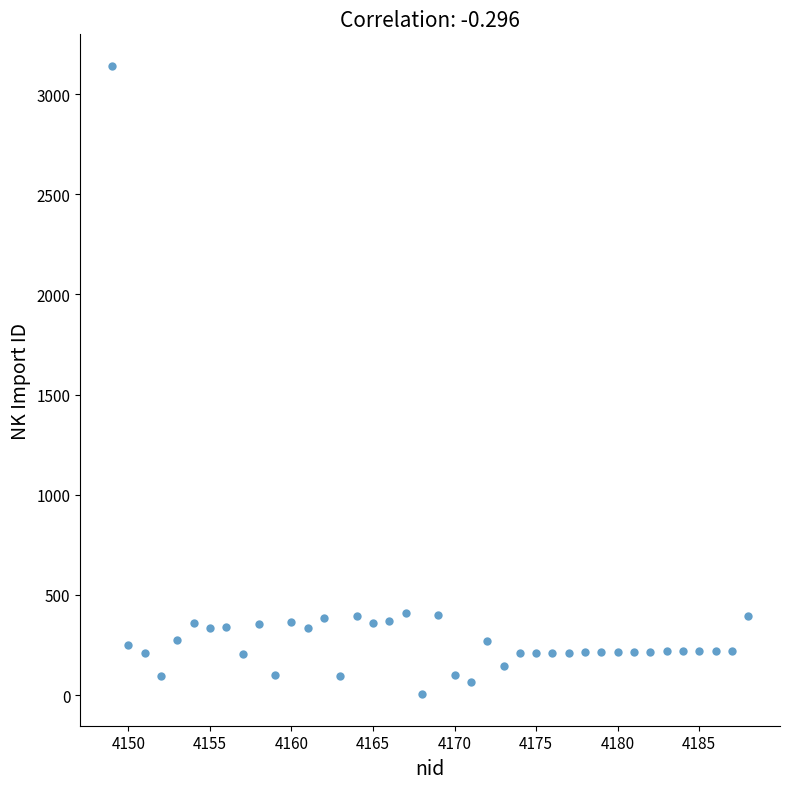

What is the range of Y values (max minus min)?

3137